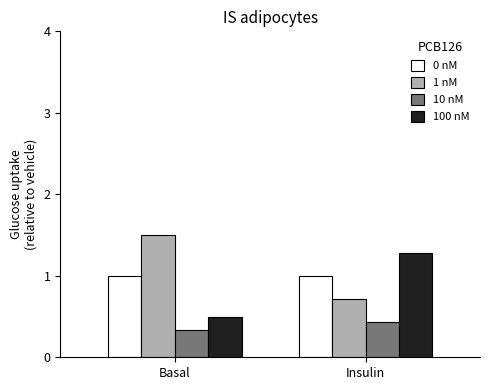

What is the smallest value displayed?

0.3